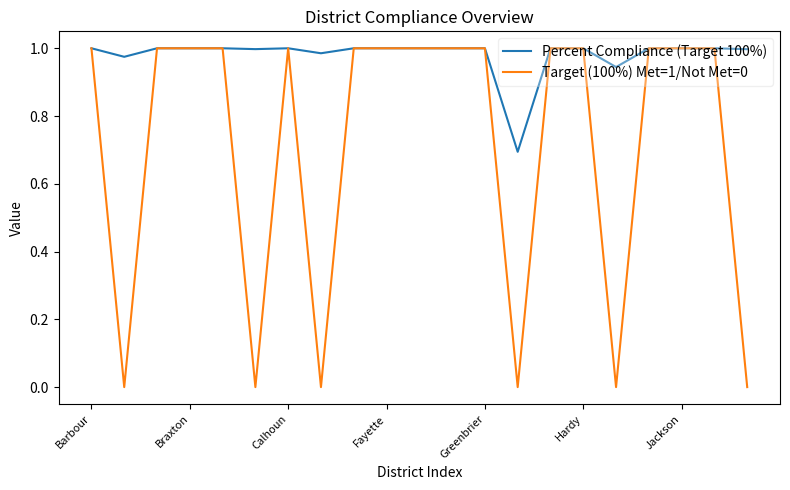

List the series in order of their overall mean, highest first.

Percent Compliance (Target 100%), Target (100%) Met=1/Not Met=0